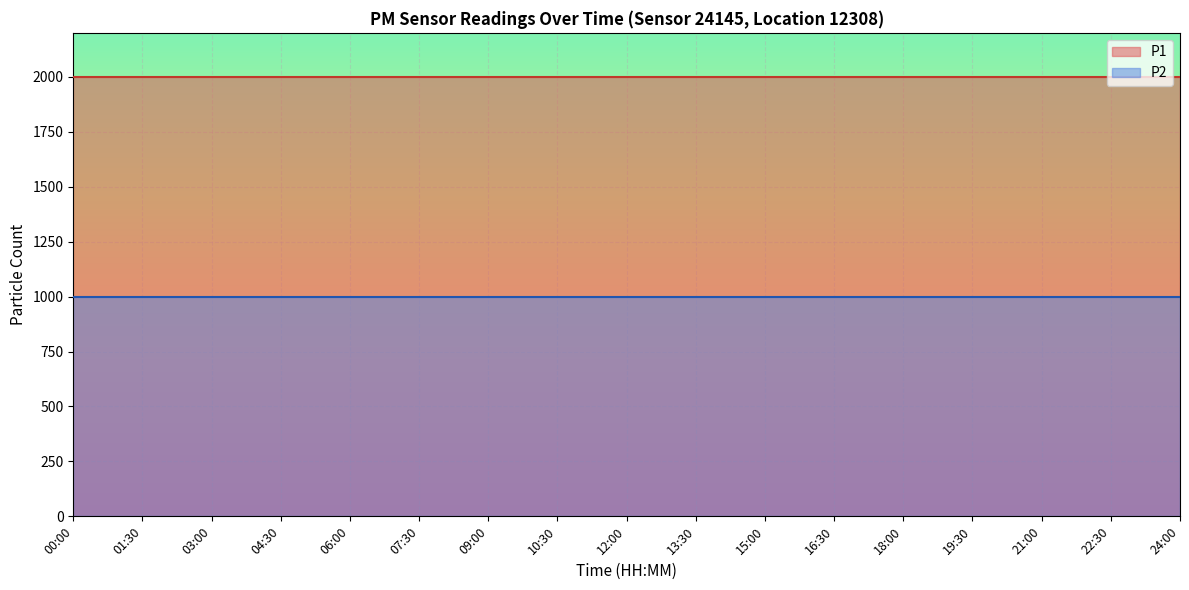

Which series has the largest range (max minus min)?

P1